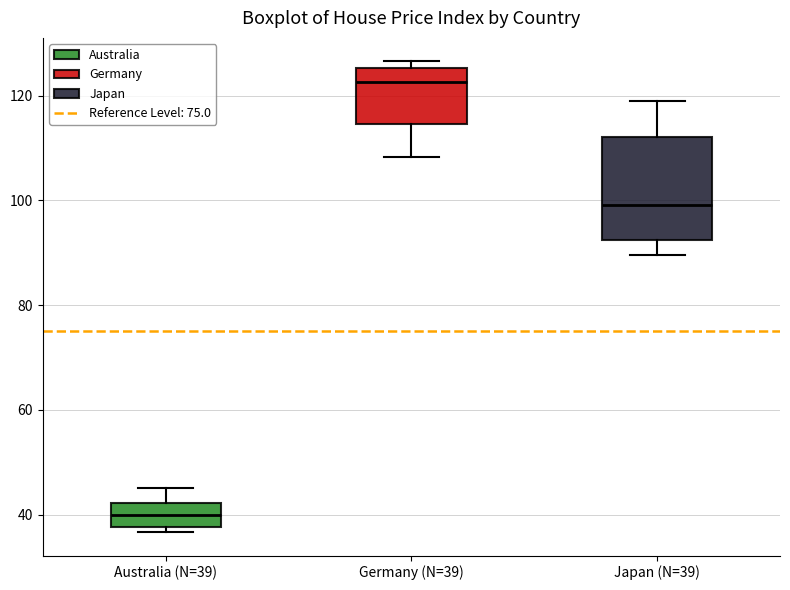

Comparing the boxes themselves (not the whiskers), which one is the tallest?

Japan (N=39)